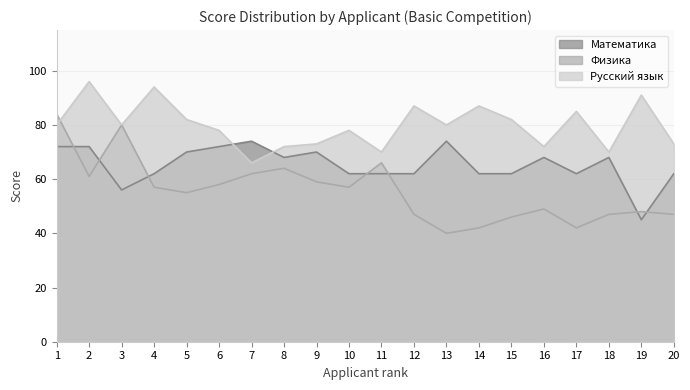

At which category is the sum across all series the highest?

1